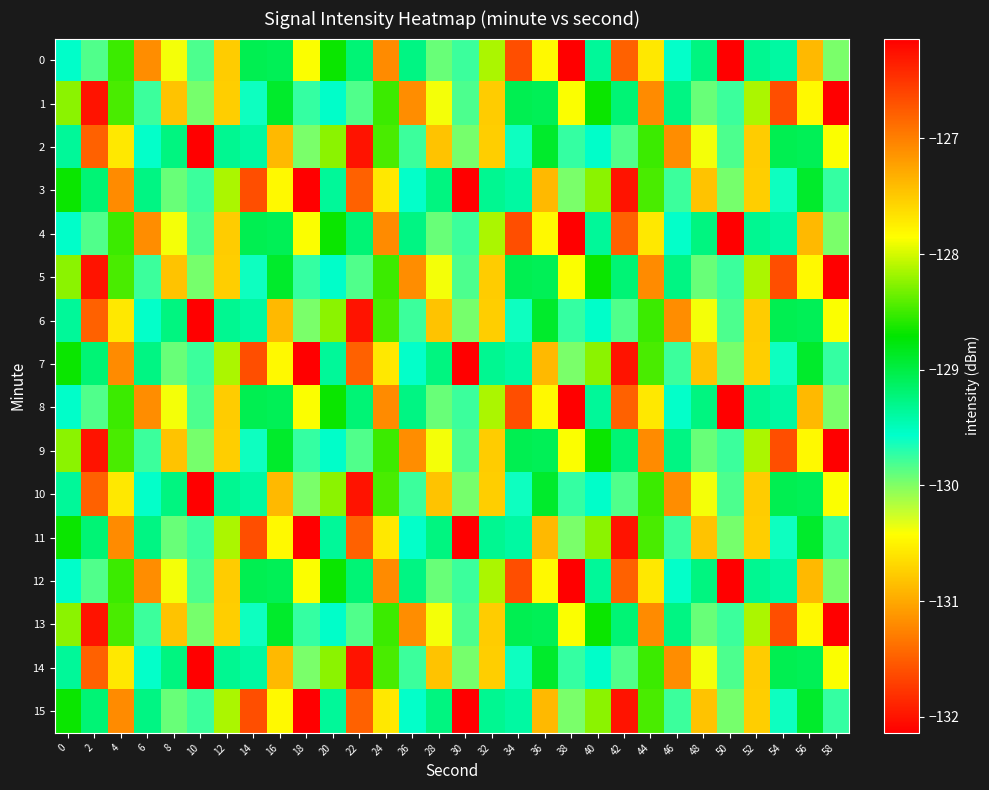

Which series has the largest total across all categories?

2